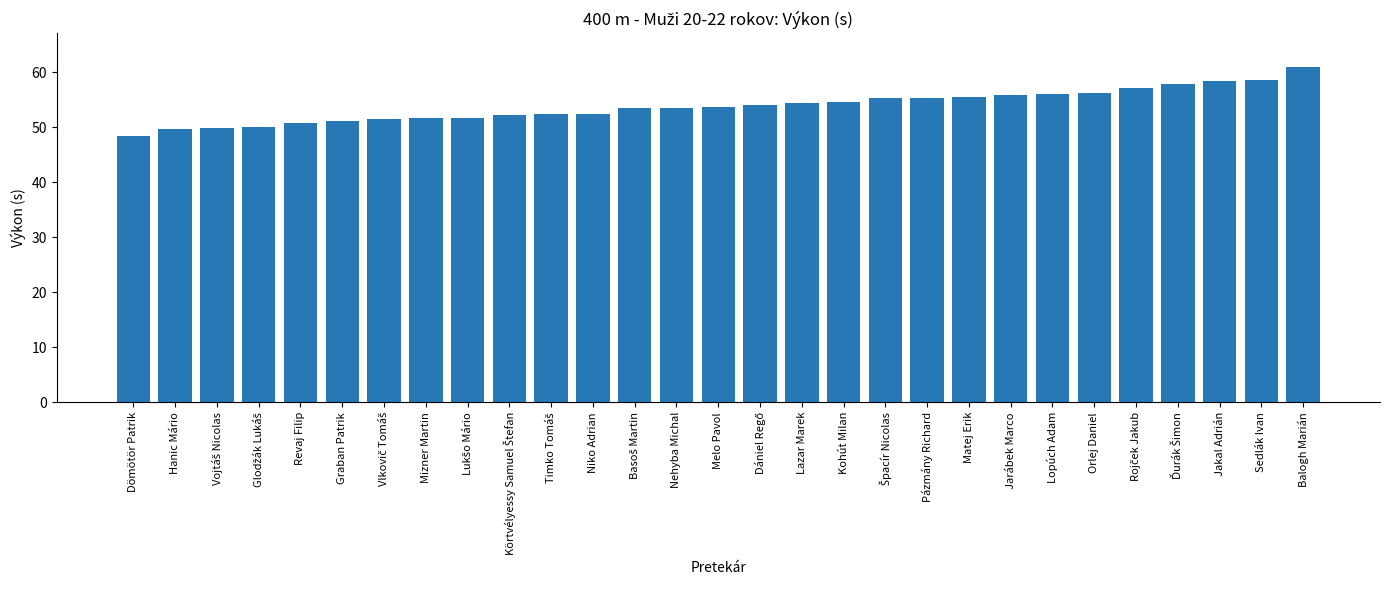

What is the average value?

53.8